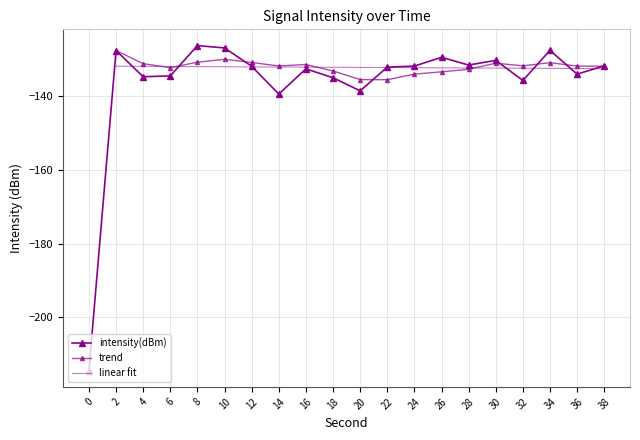

What is the minimum value shown in the chart?

-214.4